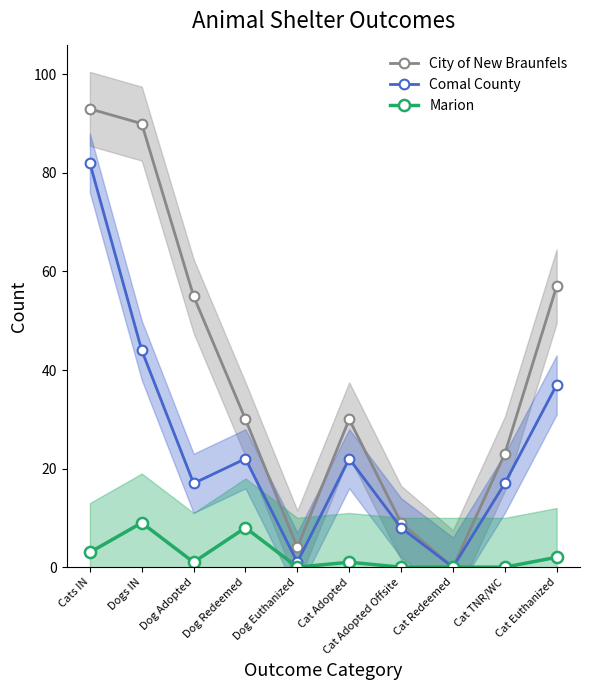

At which label is City of New Braunfels closest to 46?

Dog Adopted